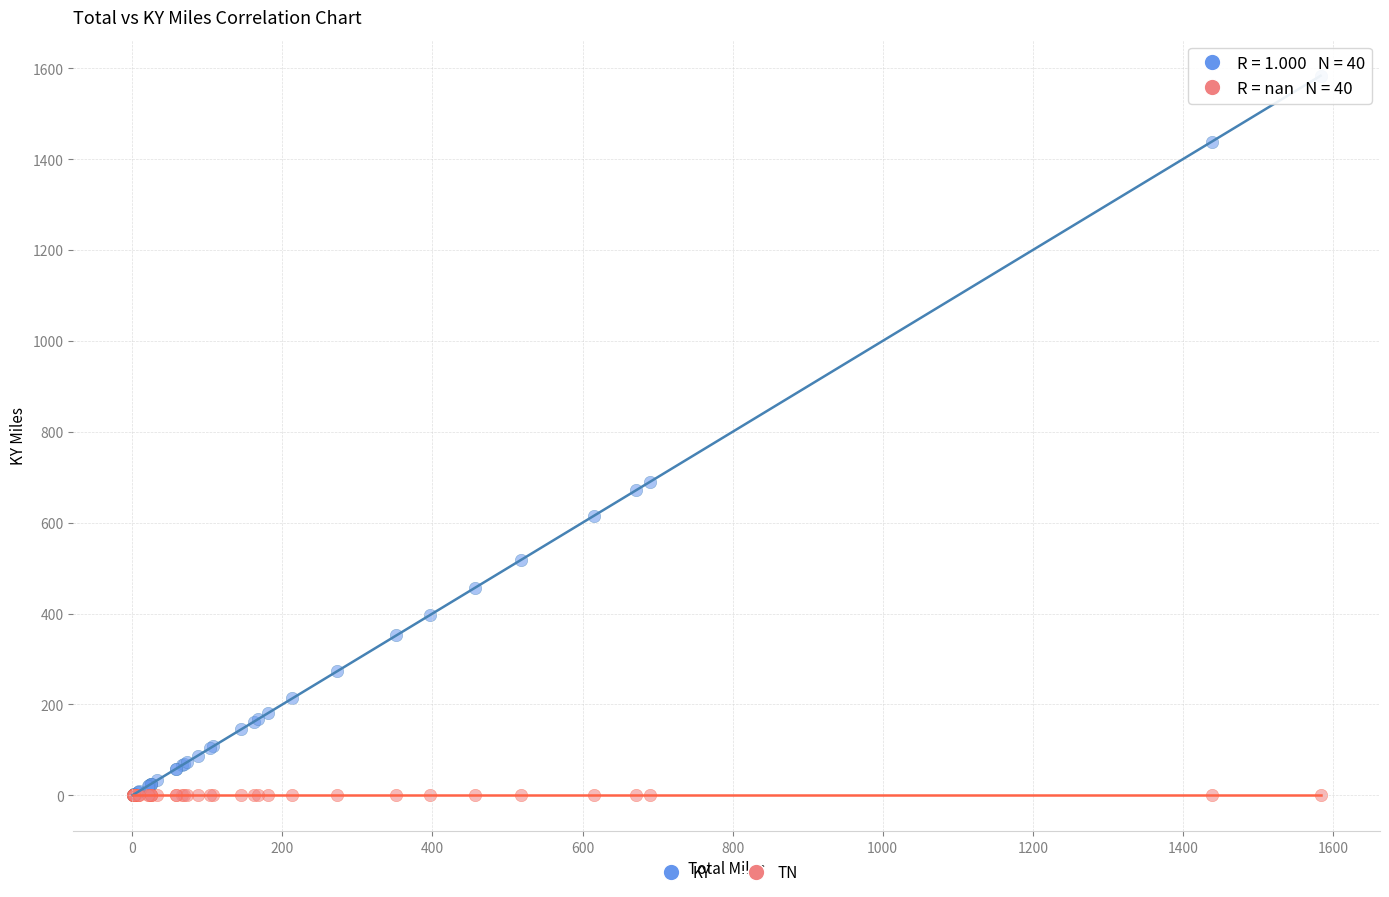

In the KY series, what Y value is closest to 792?

689.6